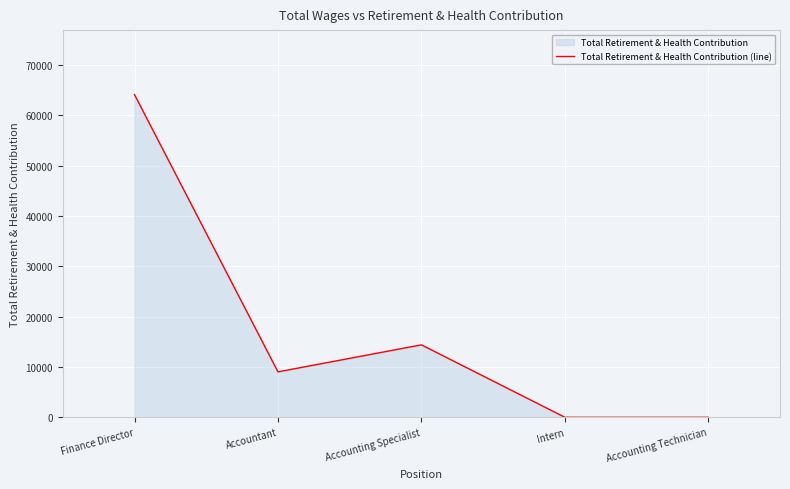

What is the maximum value shown in the chart?

64137